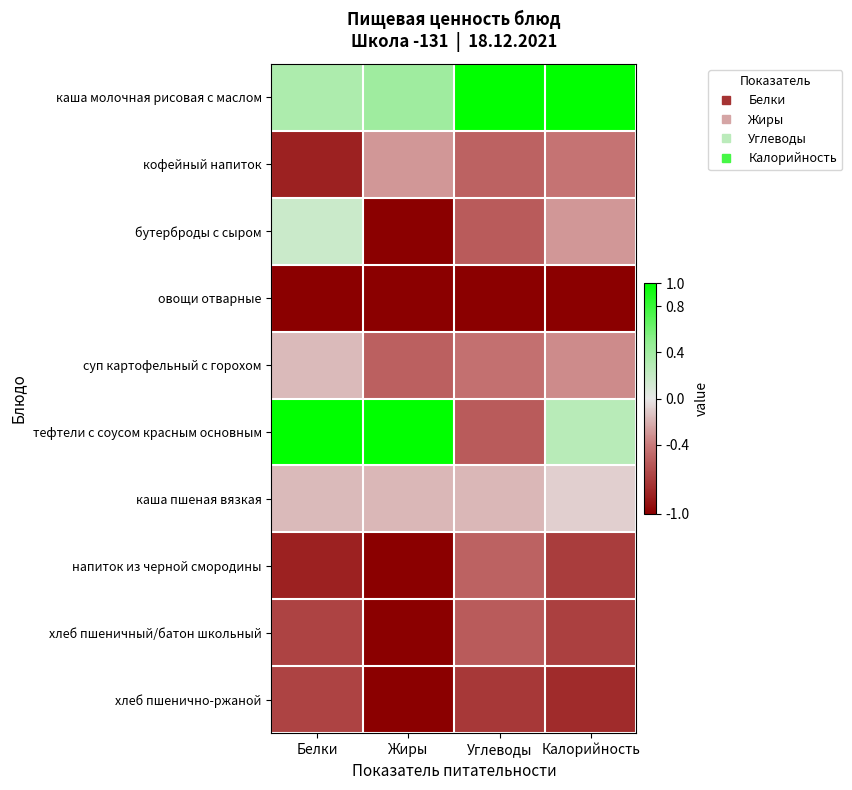

Reading left to right, list all the values displayed in this chart.

каша молочная рисовая с маслом: Белки=0.3	Жиры=0.4	Углеводы=1.0	Калорийность=1.0
кофейный напиток: Белки=-0.8	Жиры=-0.3	Углеводы=-0.5	Калорийность=-0.4
бутерброды с сыром: Белки=0.2	Жиры=-1.0	Углеводы=-0.6	Калорийность=-0.3
овощи отварные: Белки=-1.0	Жиры=-1.0	Углеводы=-1.0	Калорийность=-1.0
суп картофельный с горохом: Белки=-0.2	Жиры=-0.5	Углеводы=-0.4	Калорийность=-0.3
тефтели с соусом красным основным: Белки=1.0	Жиры=1.0	Углеводы=-0.6	Калорийность=0.3
каша пшеная вязкая: Белки=-0.2	Жиры=-0.2	Углеводы=-0.2	Калорийность=-0.1
напиток из черной смородины: Белки=-0.8	Жиры=-1.0	Углеводы=-0.5	Калорийность=-0.7
хлеб пшеничный/батон школьный: Белки=-0.7	Жиры=-1.0	Углеводы=-0.6	Калорийность=-0.7
хлеб пшенично-ржаной: Белки=-0.7	Жиры=-1.0	Углеводы=-0.7	Калорийность=-0.8